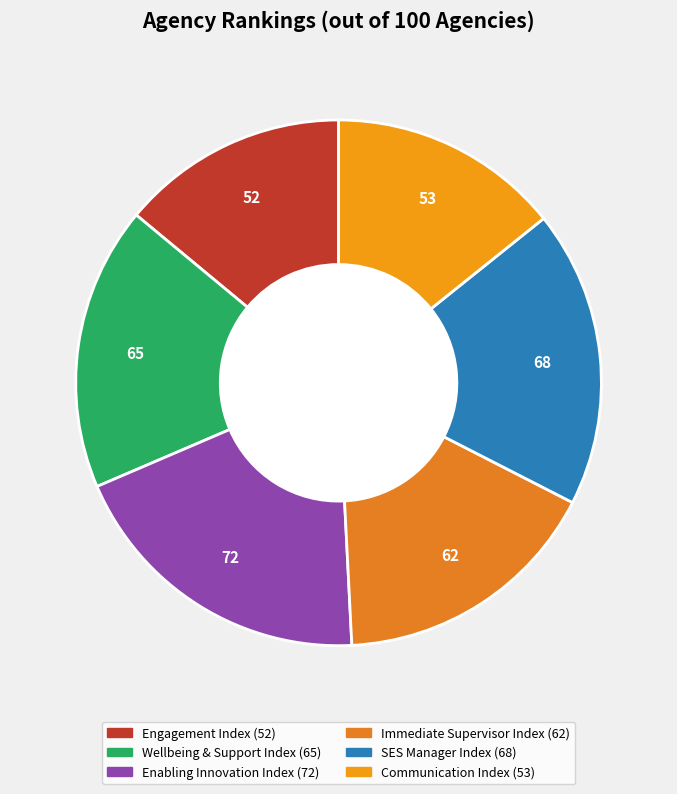

Does any single category account for the majority?

No